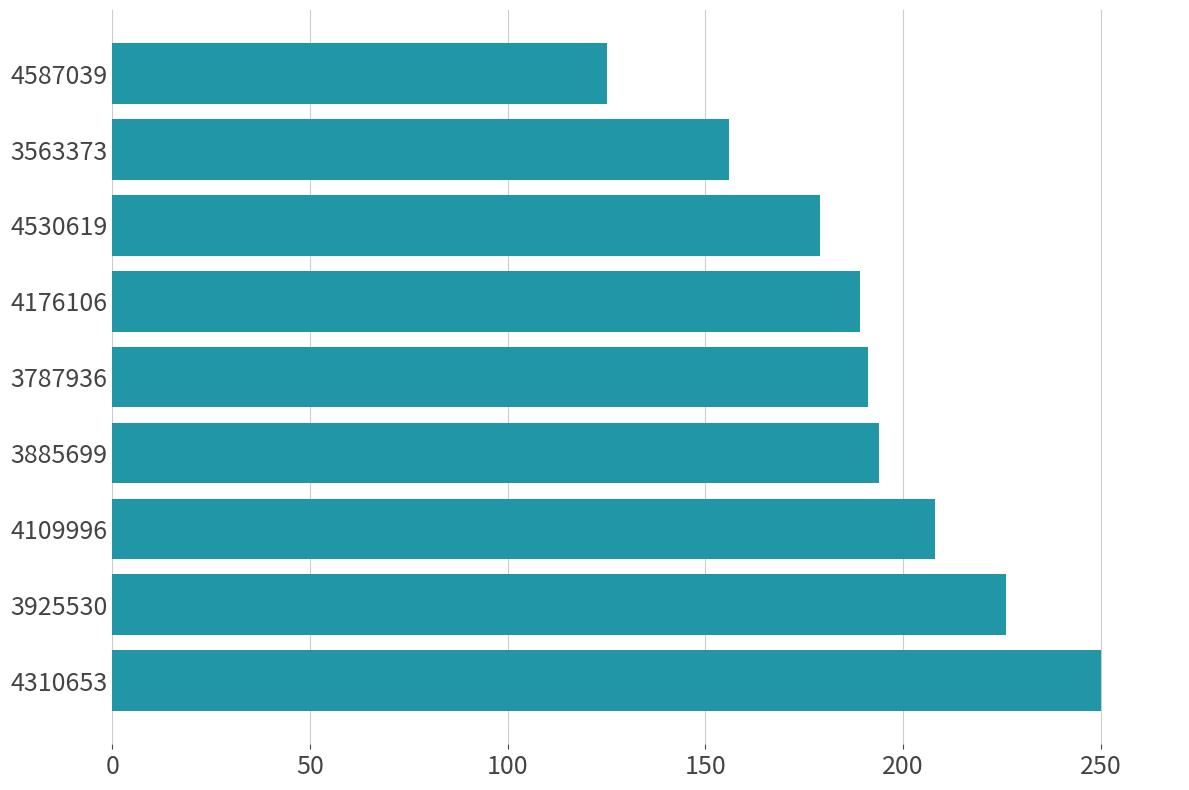

Reading bottom to top, extract all data points from this chart.

250	226	208	194	191	189	179	156	125